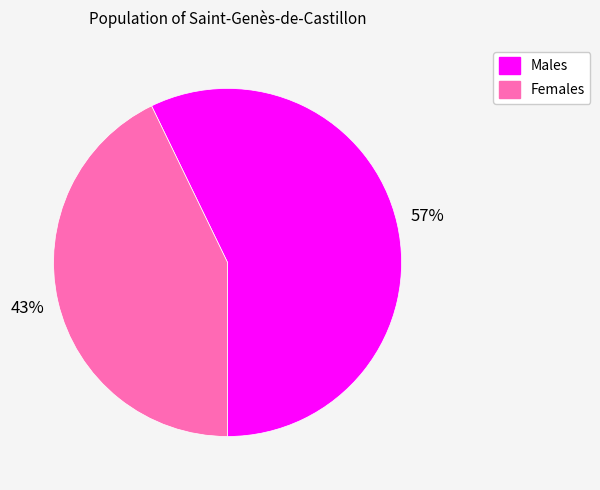

Do Females and Males together represent more than half of the pie?

Yes